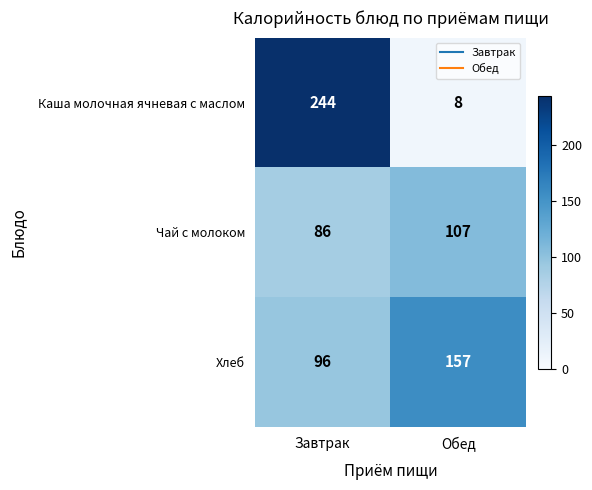

Which series has the largest range (max minus min)?

Каша молочная ячневая с маслом